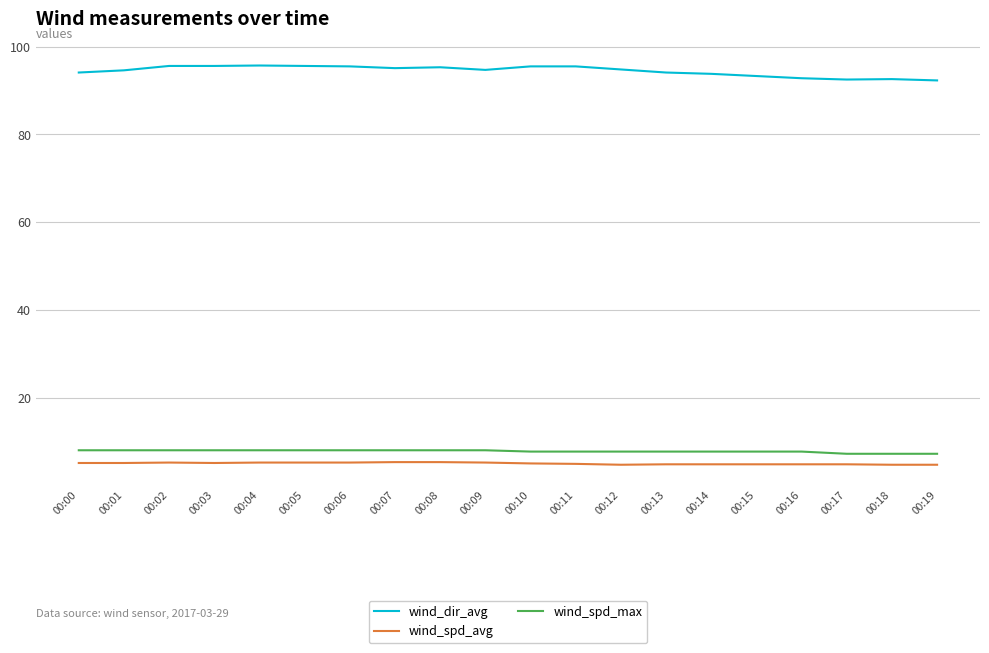

Does the chart display data point markers on the line(s)?

No